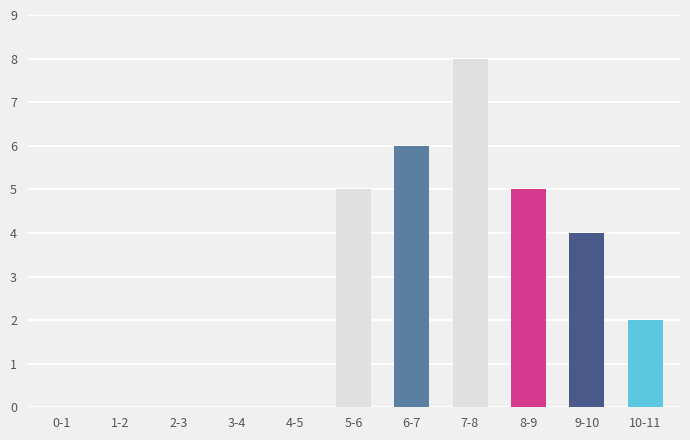

Reading left to right, extract all data points from this chart.

0-1=0	1-2=0	2-3=0	3-4=0	4-5=0	5-6=5	6-7=6	7-8=8	8-9=5	9-10=4	10-11=2